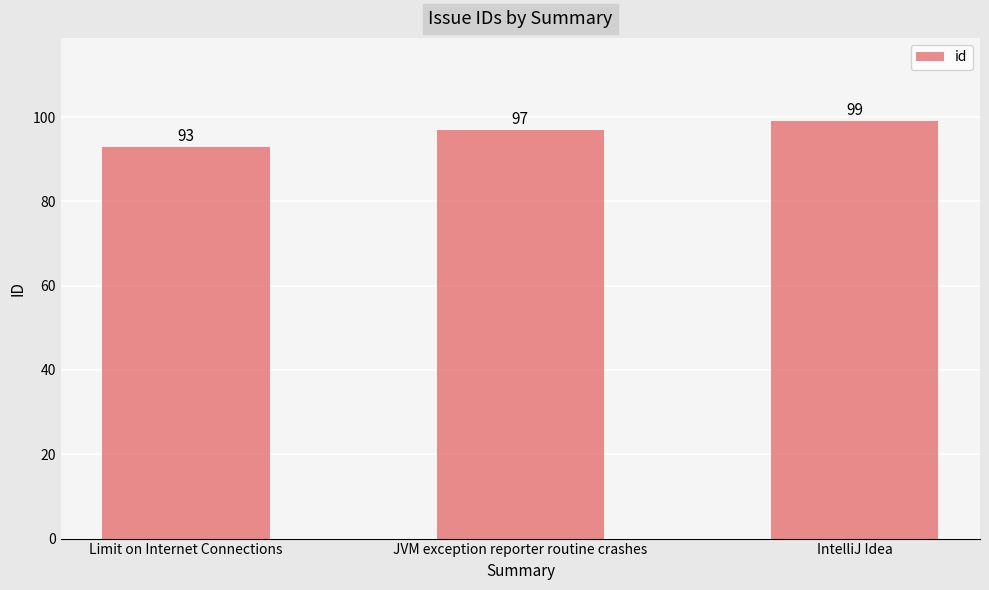

How many categories are shown in the chart?

3